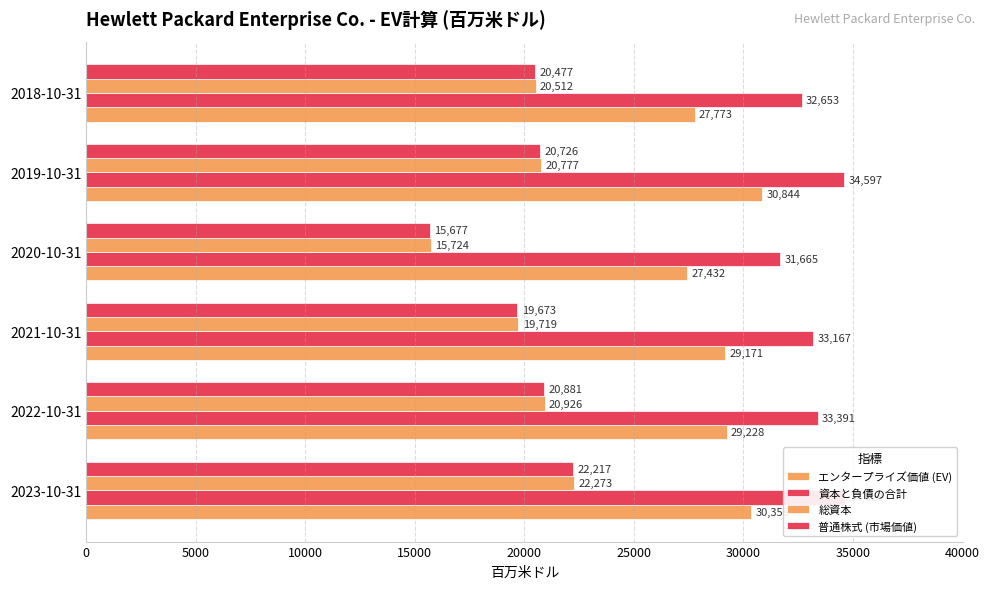

The value of 資本と負債の合計 at 2019-10-31 is 49433. True or false?

False